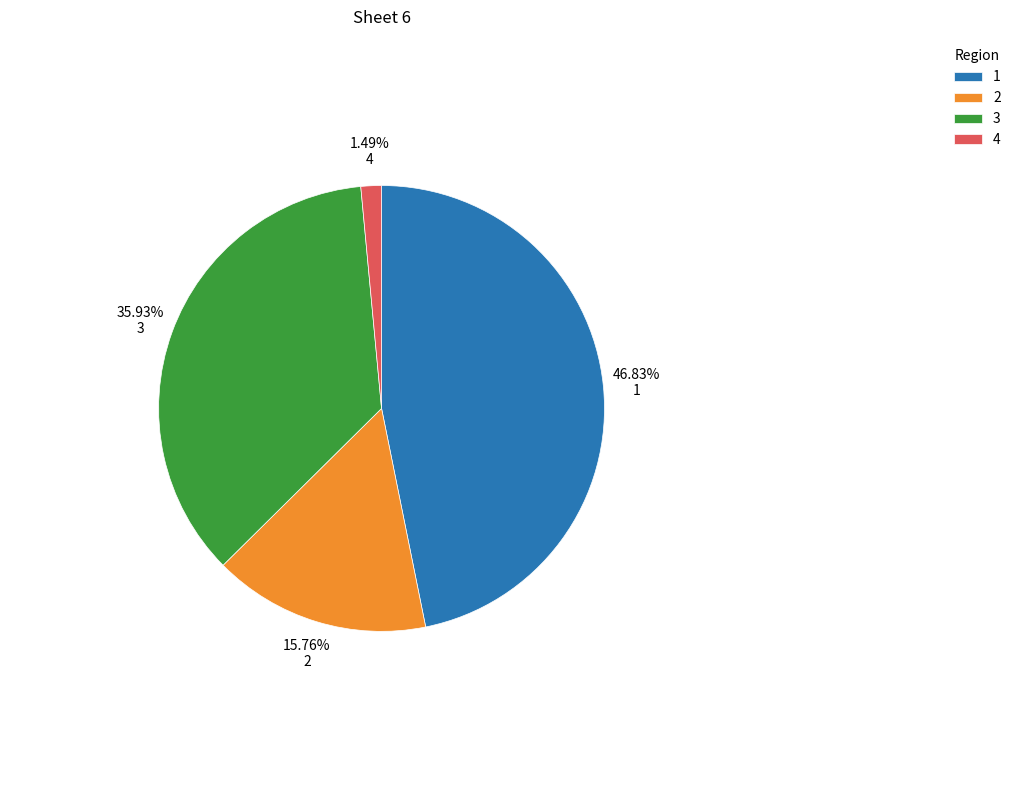

What percentage is the 2 slice, to the nearest percent?

16%